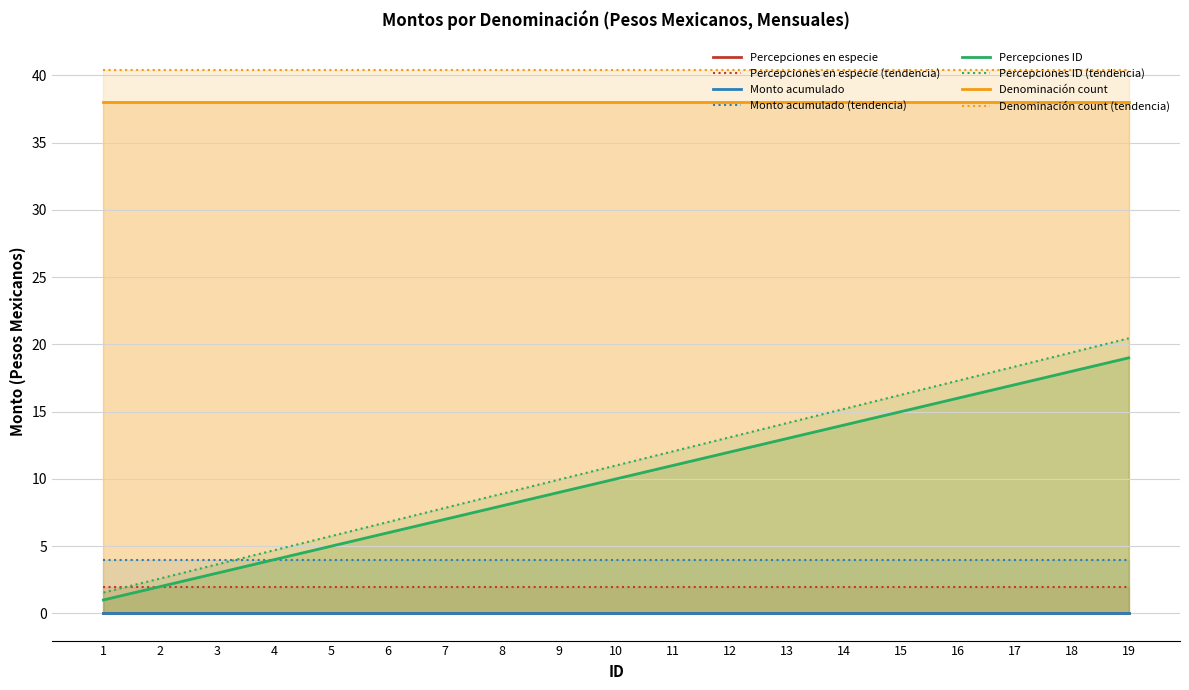

True or false: Percepciones ID and Percepciones en especie cross at least once.

False